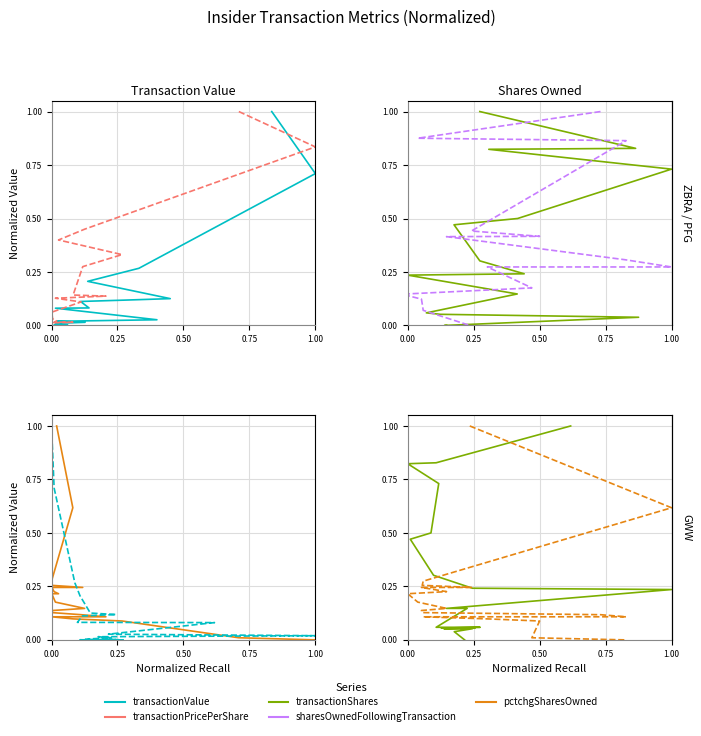

How many values in the transactionPricePerShare series exceed 0?

19